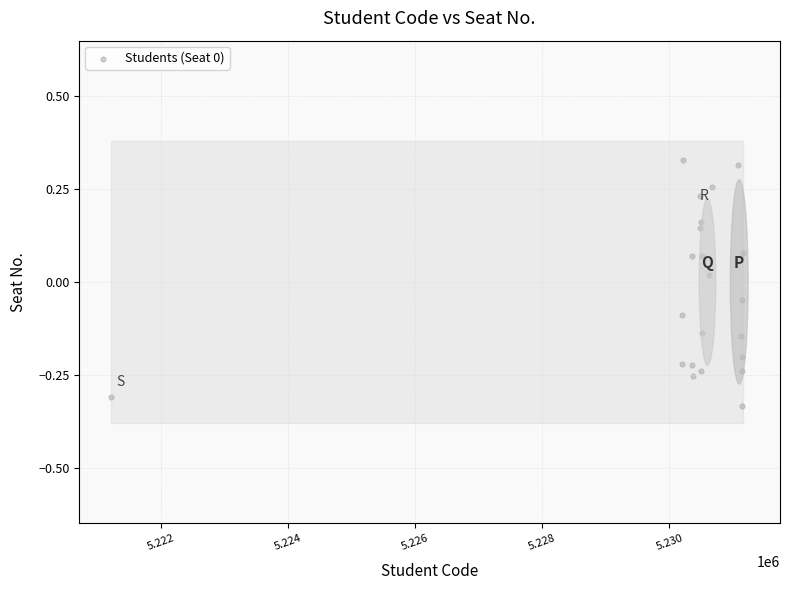

What is the range of Y values (max minus min)?

0.7